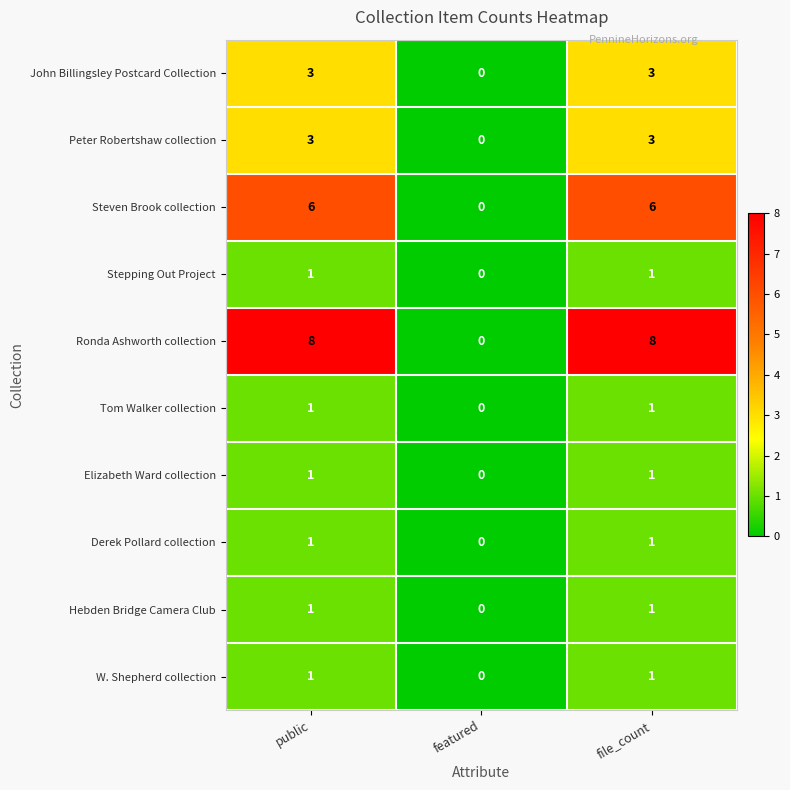

The value of Stepping Out Project at featured is 1. True or false?

False